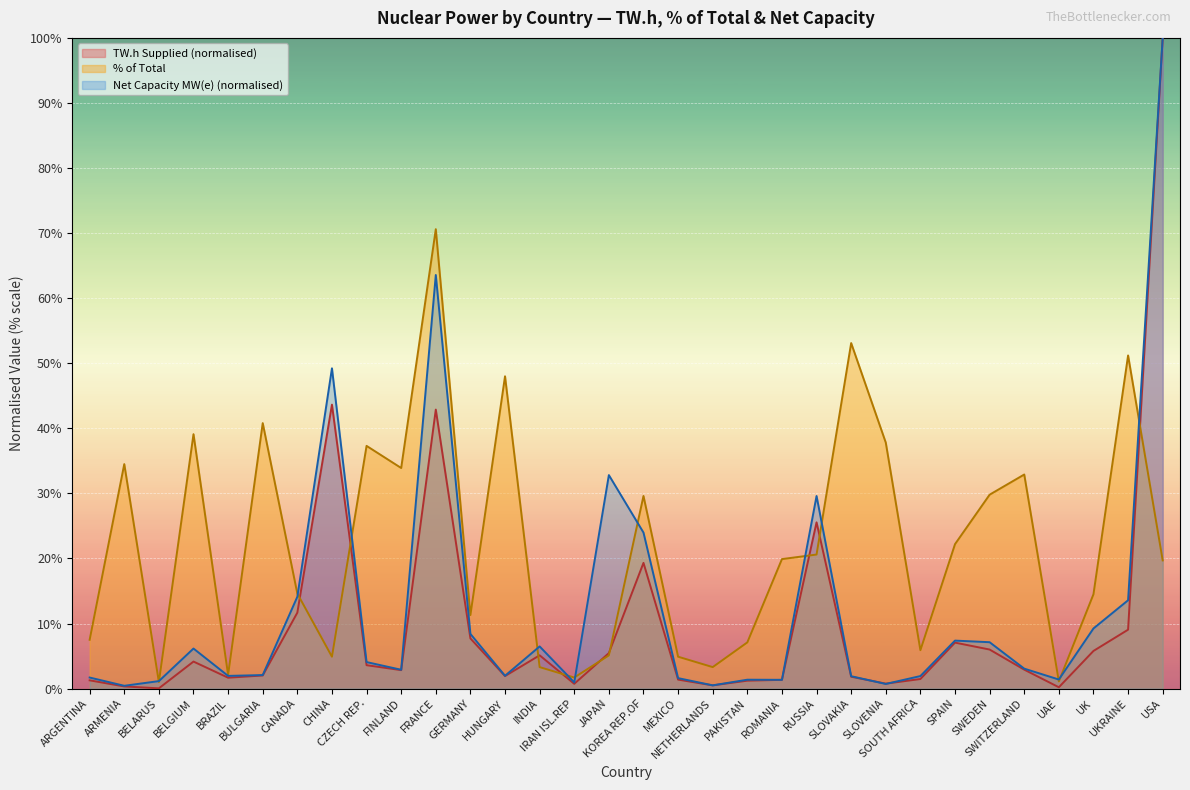

How many interior local peaks does the TW.h Supplied series have?

7